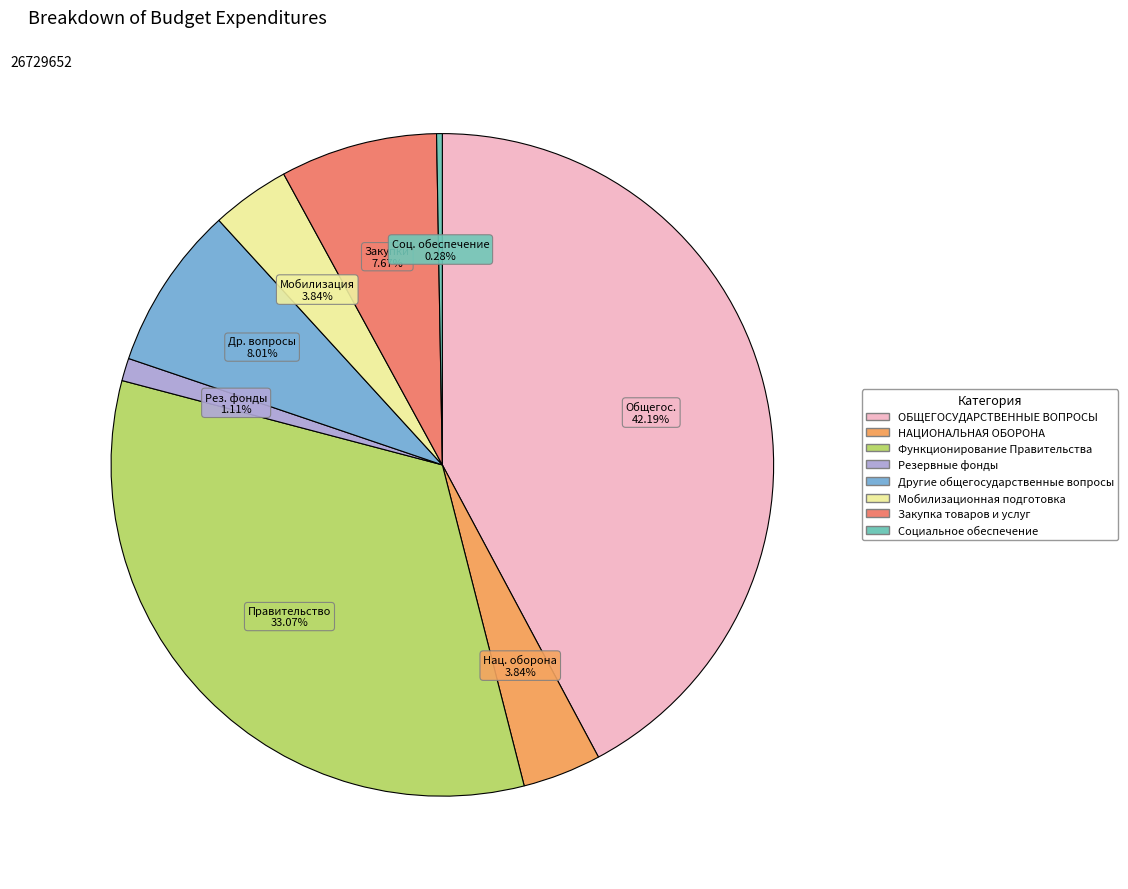

Between Социальное обеспечение and ОБЩЕГОСУДАРСТВЕННЫЕ ВОПРОСЫ, which is larger?

ОБЩЕГОСУДАРСТВЕННЫЕ ВОПРОСЫ